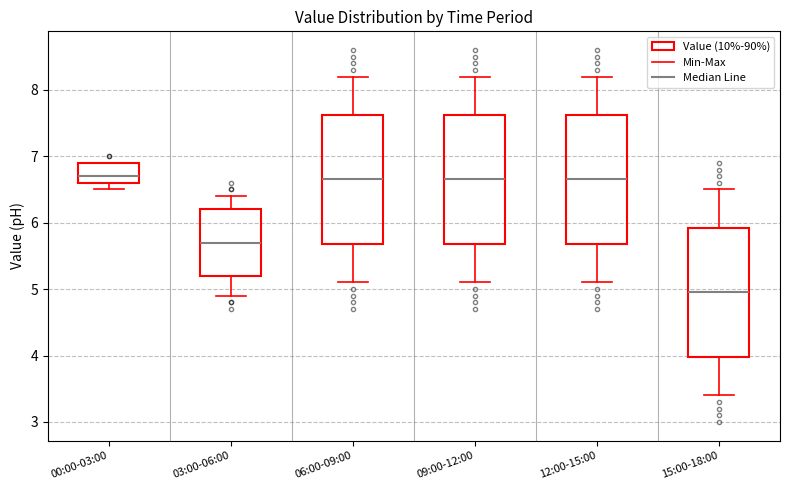

Where does the median line of the box for 03:00-06:00 sit on the y-axis? The values are not printed on the chart, so give them approximately, as read against the axis.

5.7